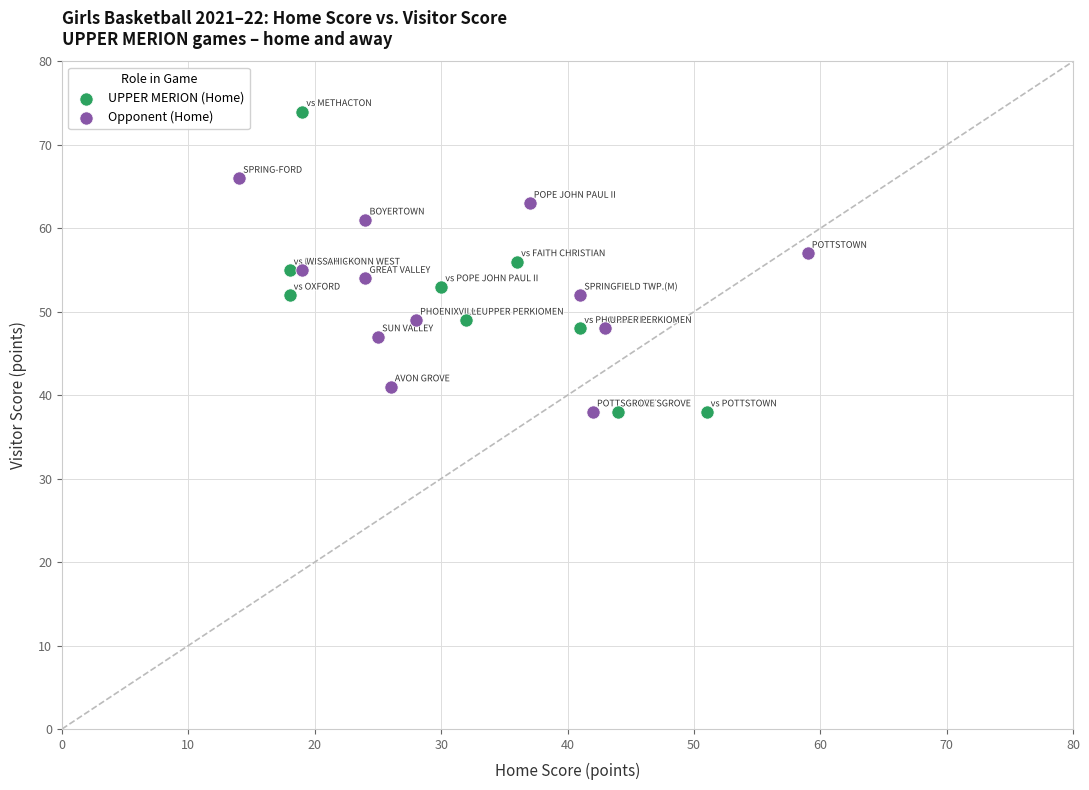

Which series has the widest spread of Y values?

UPPER MERION (Home)